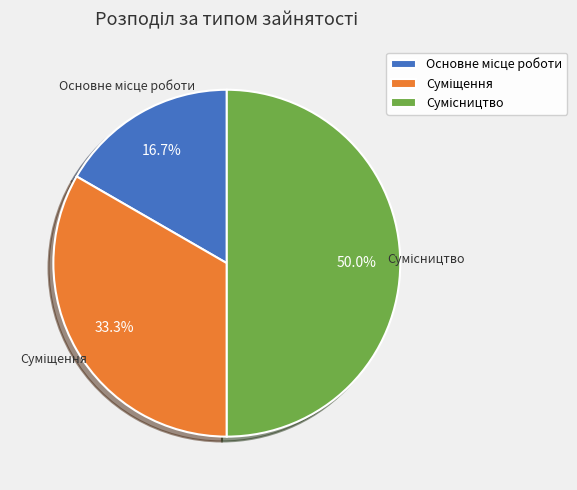

To the nearest percent, what is the combined percentage of Сумісництво and Суміщення?

83%